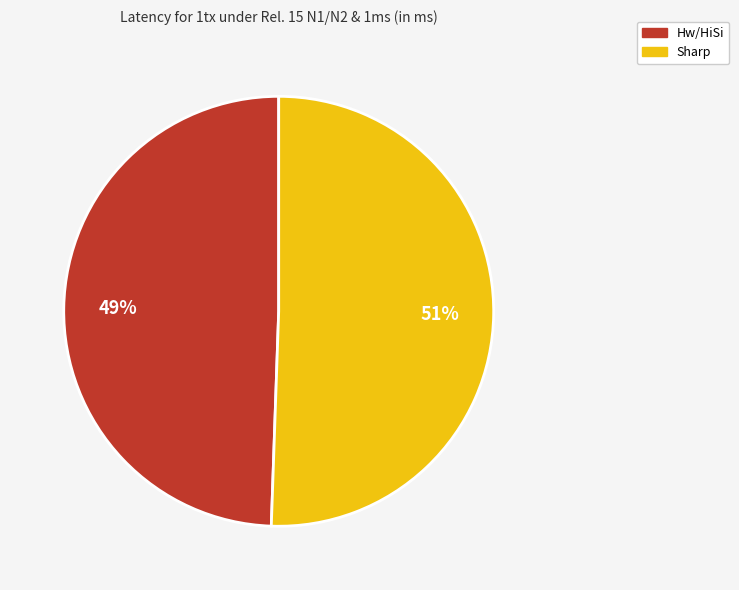

Do Sharp and Hw/HiSi together represent more than half of the pie?

Yes